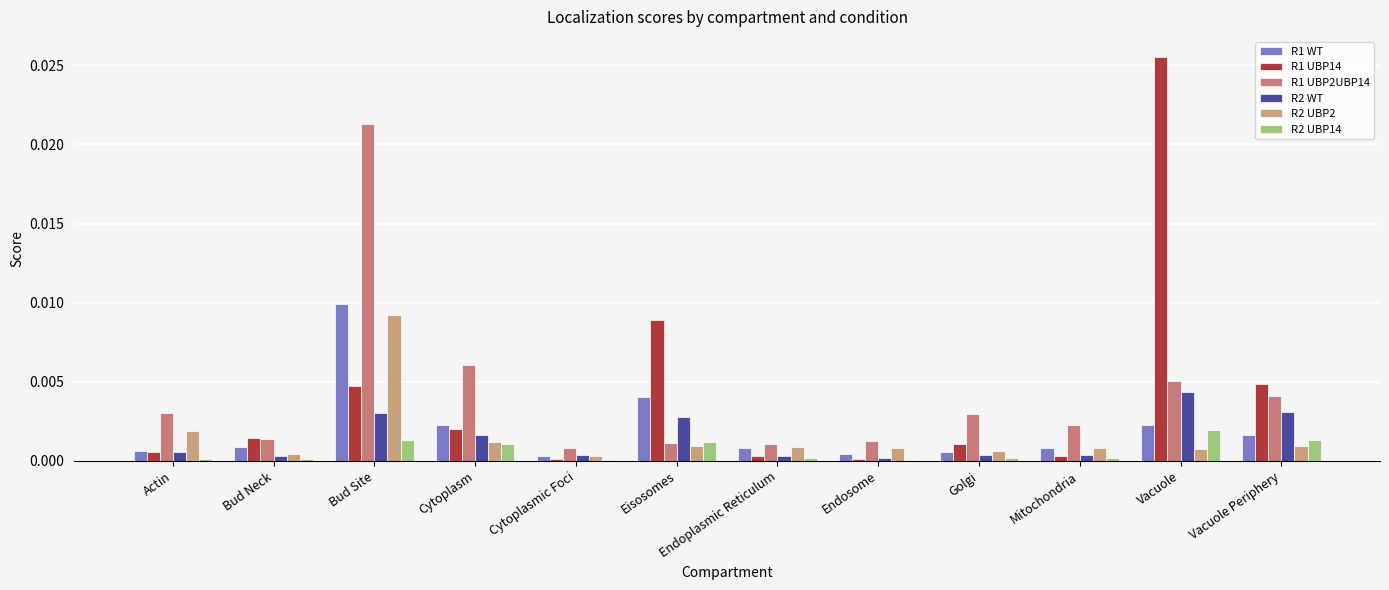

At how many categories does at least one series exceed 0?

12